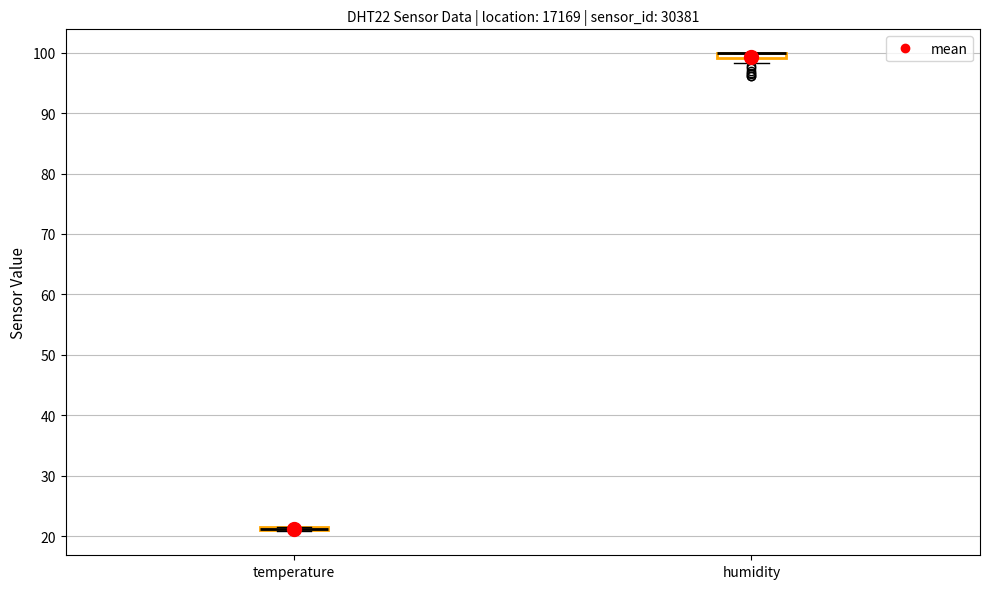

Where is the upper edge of the box for humidity on the y-axis? The values are not printed on the chart, so give them approximately, as read against the axis.

100